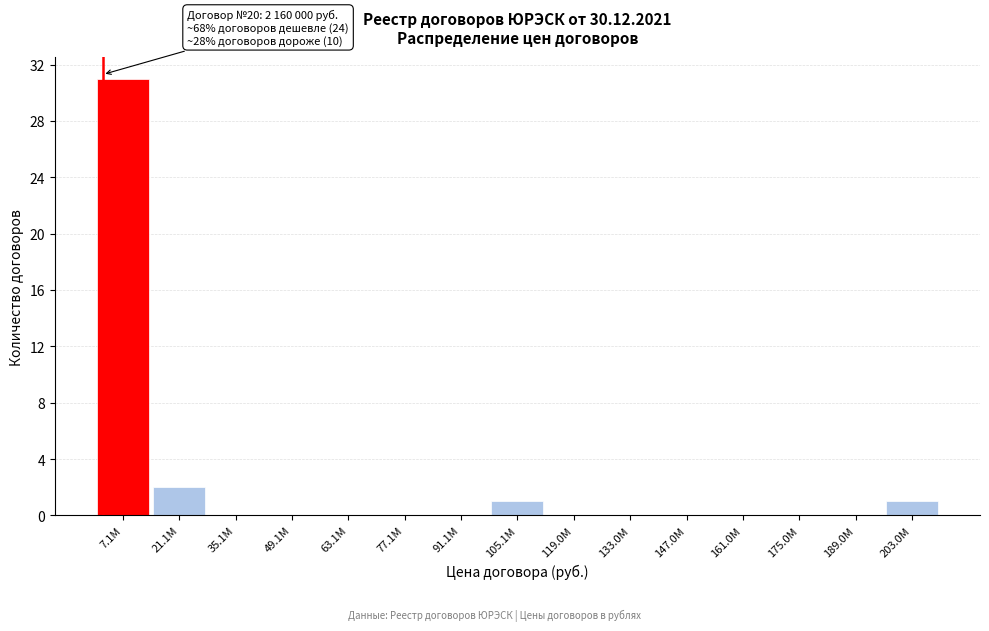

Reading left to right, extract all data points from this chart.

7.1М=31	21.1М=2	35.1М=0	49.1М=0	63.1М=0	77.1М=0	91.1М=0	105.1М=1	119.0М=0	133.0М=0	147.0М=0	161.0М=0	175.0М=0	189.0М=0	203.0М=1